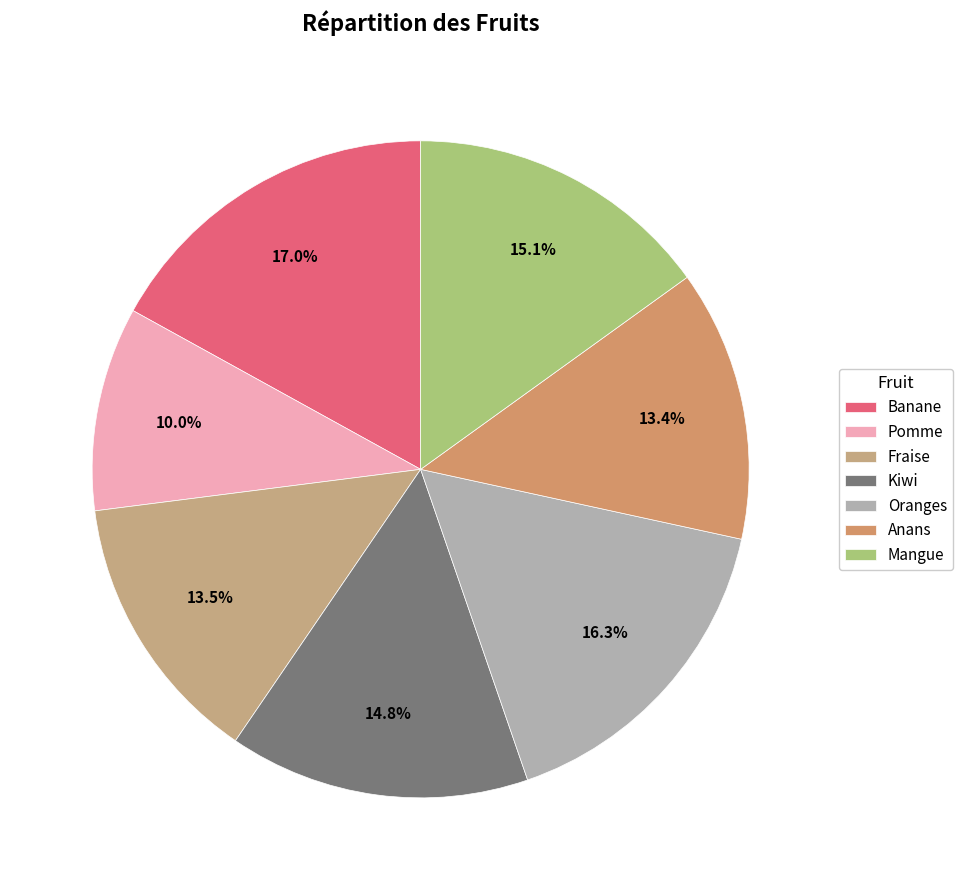

Count the number of slices in the pie.

7